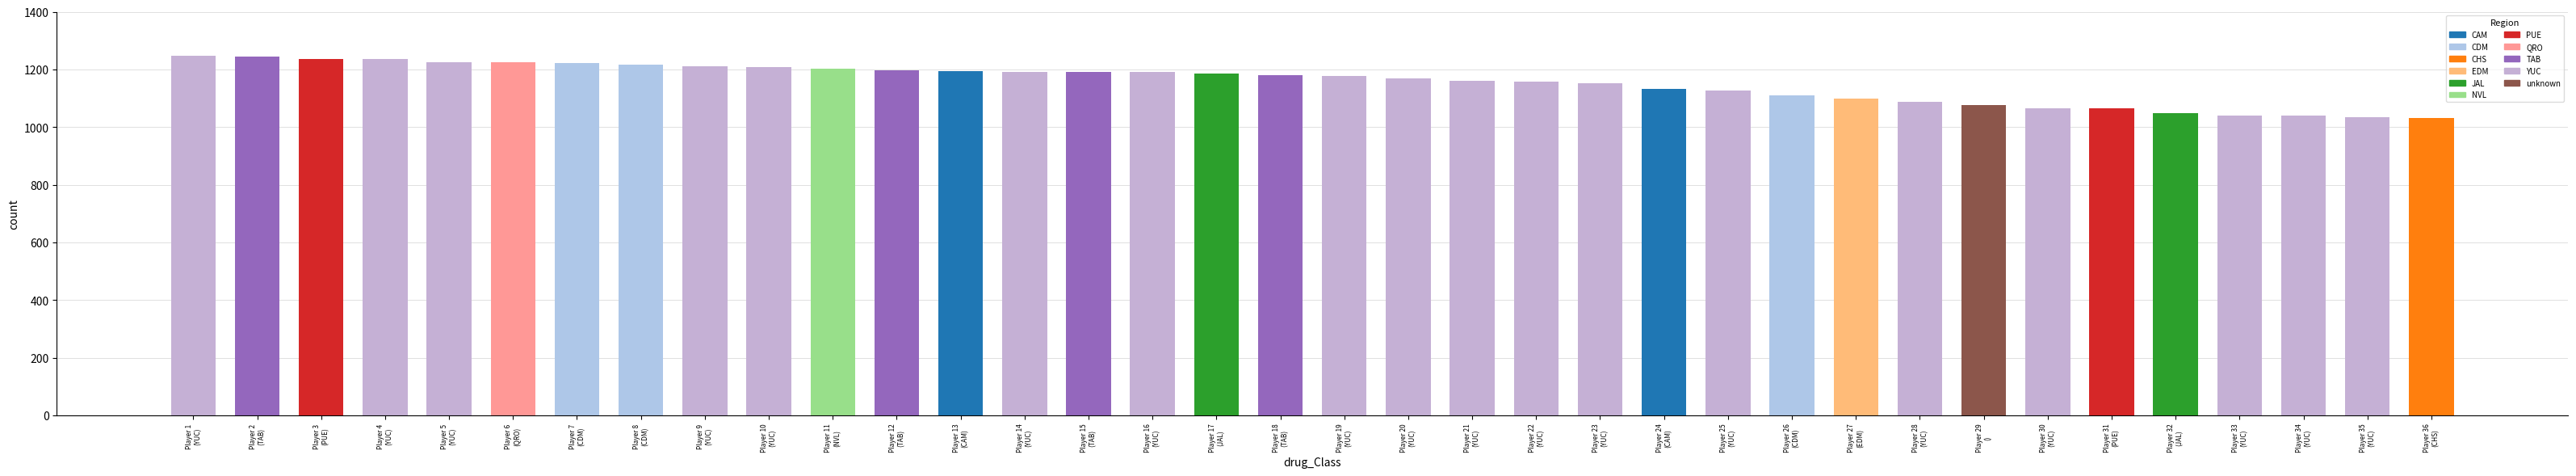

The value at Player 24
(CAM) is 1131. True or false?

True